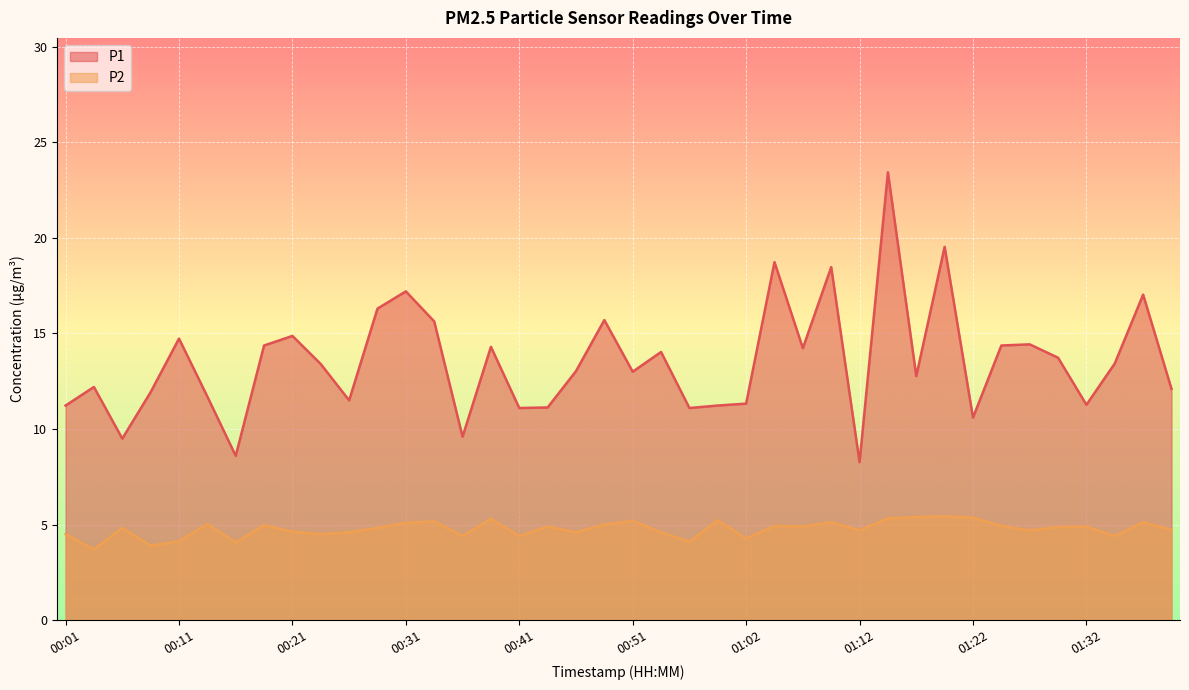

Rank the series at 00:38 from highest to lowest value.

P1, P2